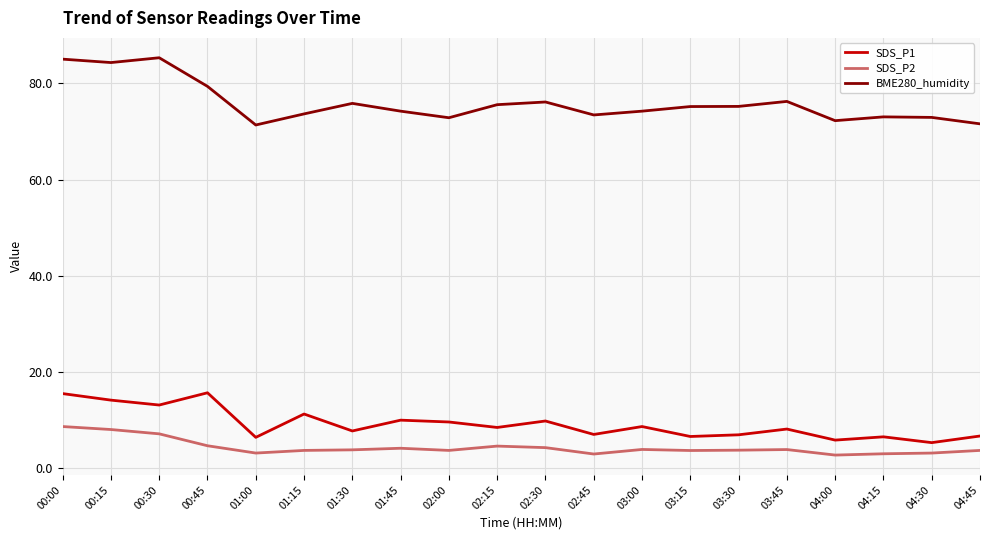

Does the chart display data point markers on the line(s)?

No